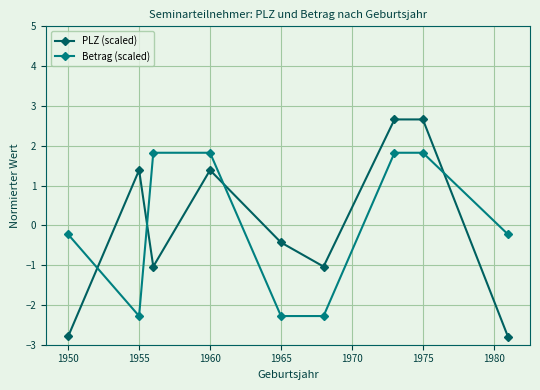

Reading left to right, transcribe all the data shown in this chart.

PLZ (scaled): -2.8	1.4	-1.0	1.4	-0.4	-1.0	2.7	2.7	-2.8
Betrag (scaled): -0.2	-2.3	1.8	1.8	-2.3	-2.3	1.8	1.8	-0.2